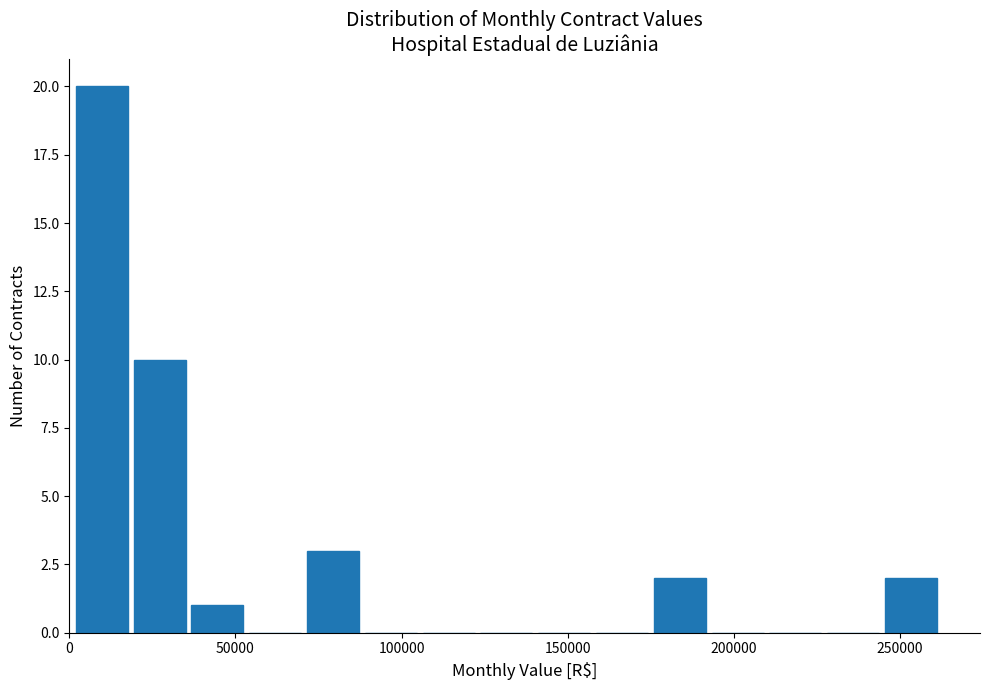

Read against the x-axis, roughly where is the centre of the tallest bar?

10000